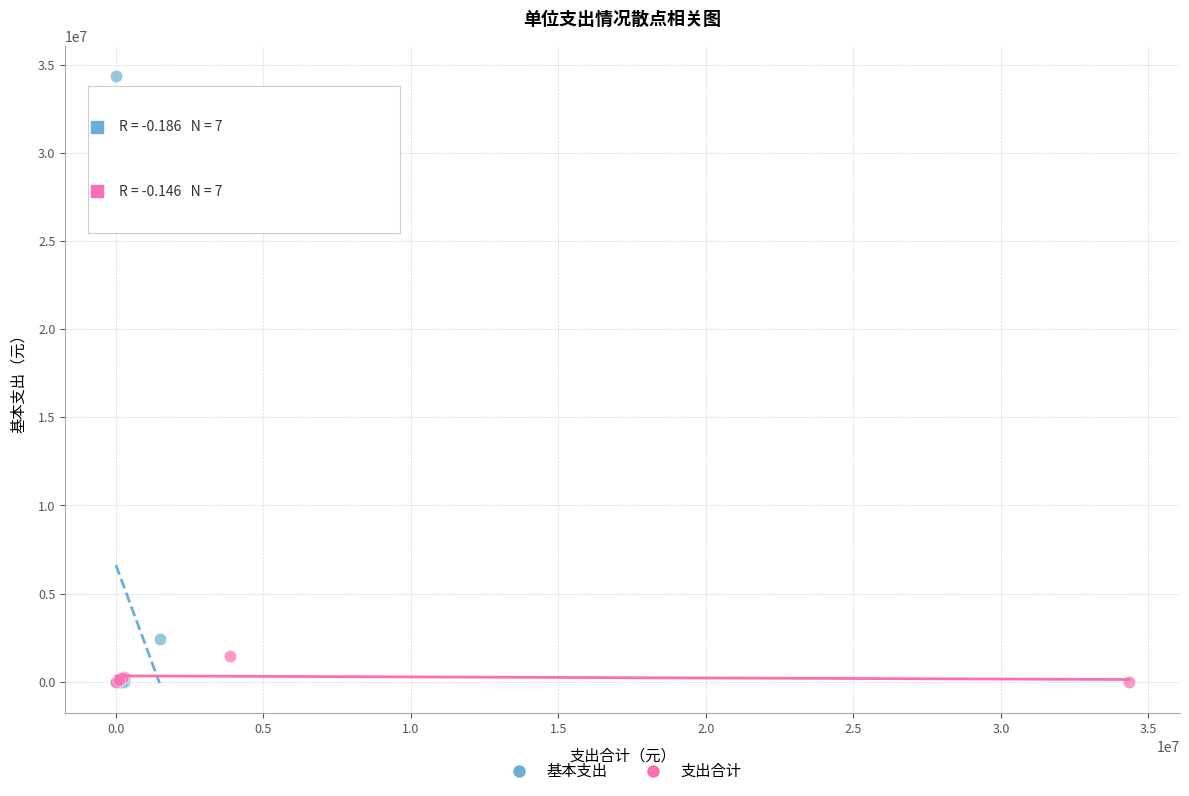

Which series contains the highest Y value?

基本支出